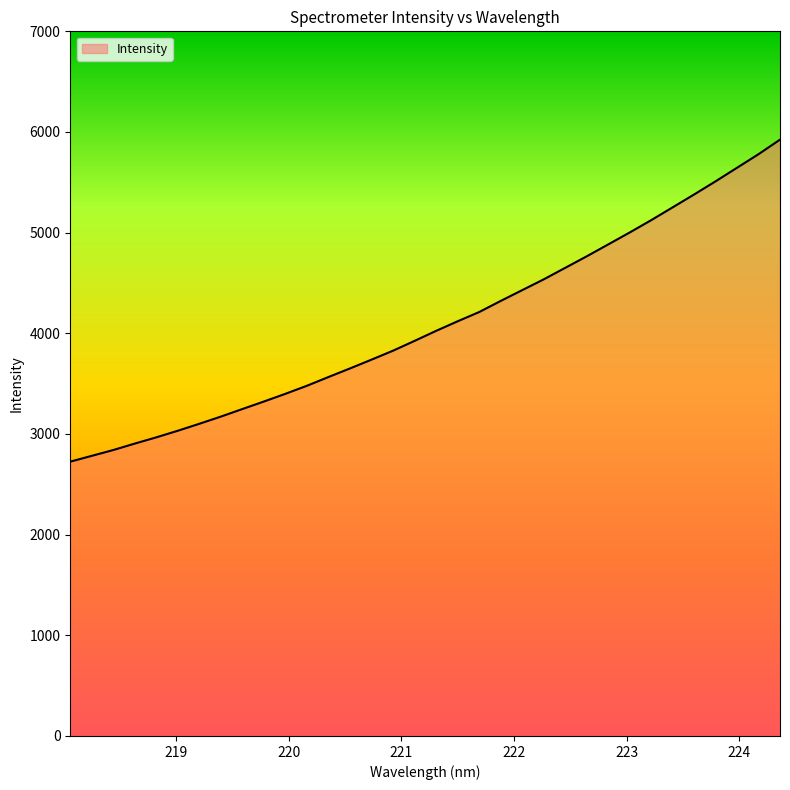

What is the average value?

4095.3